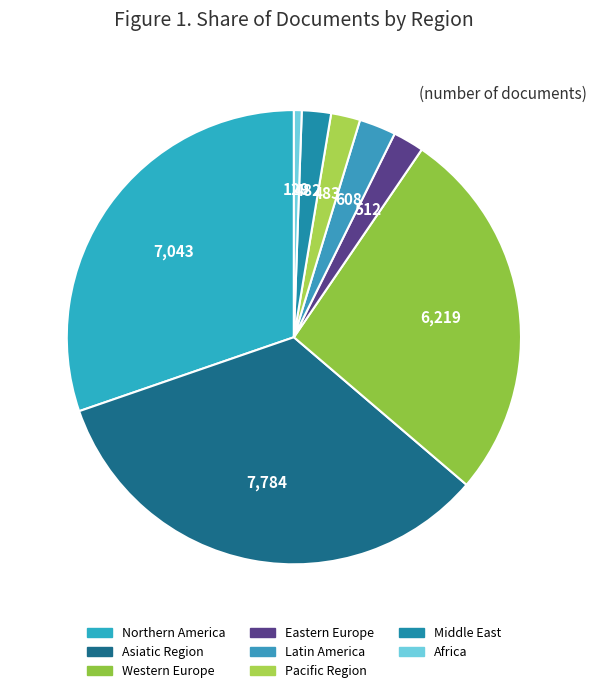

What is the smallest slice in the pie chart?

Africa